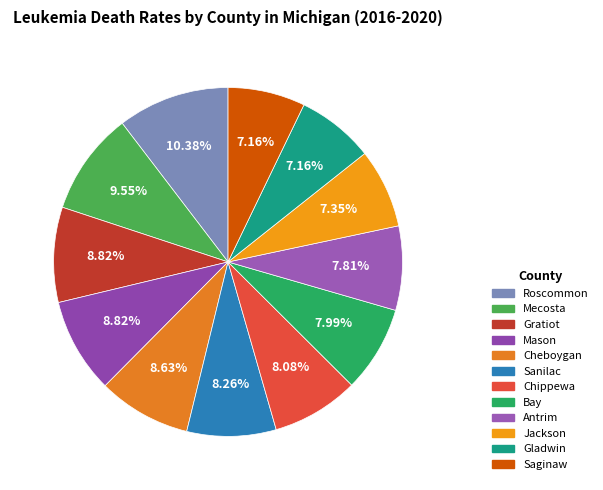

Rank the categories by value from highest to lowest.

Roscommon, Mecosta, Gratiot, Mason, Cheboygan, Sanilac, Chippewa, Bay, Antrim, Jackson, Gladwin, Saginaw